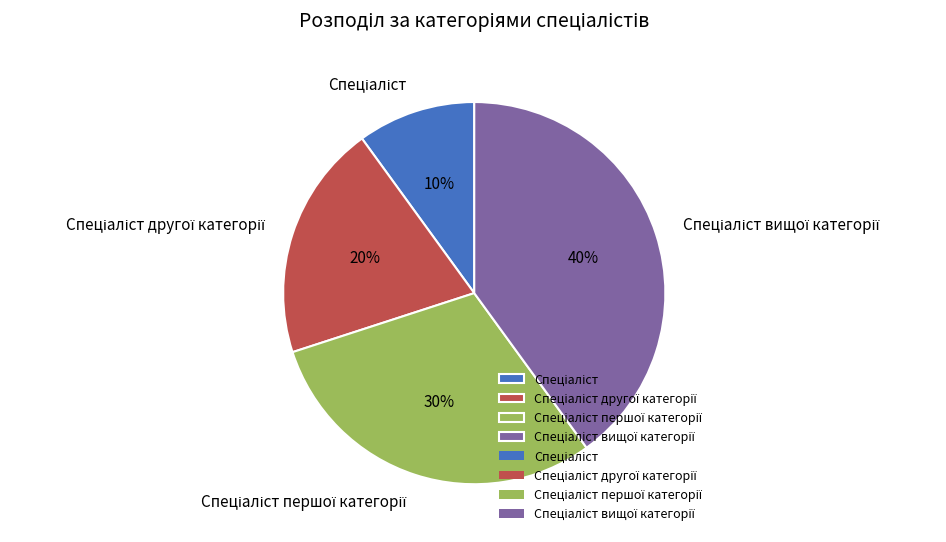

How many segments does this pie chart have?

4